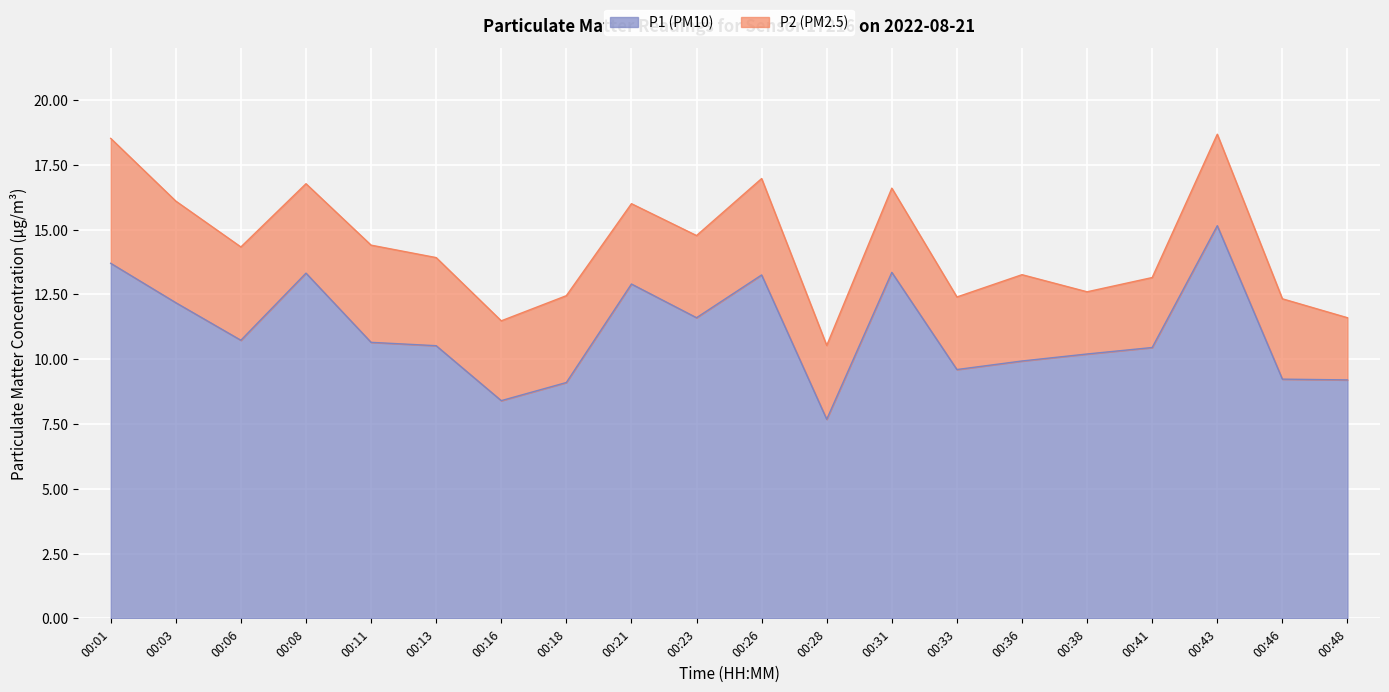

Reading left to right, list all the values displayed in this chart.

00:01=13.7	00:03=12.2	00:06=10.7	00:08=13.3	00:11=10.7	00:13=10.5	00:16=8.4	00:18=9.1	00:21=12.9	00:23=11.6	00:26=13.2	00:28=7.7	00:31=13.3	00:33=9.6	00:36=9.9	00:38=10.2	00:41=10.4	00:43=15.2	00:46=9.2	00:48=9.2